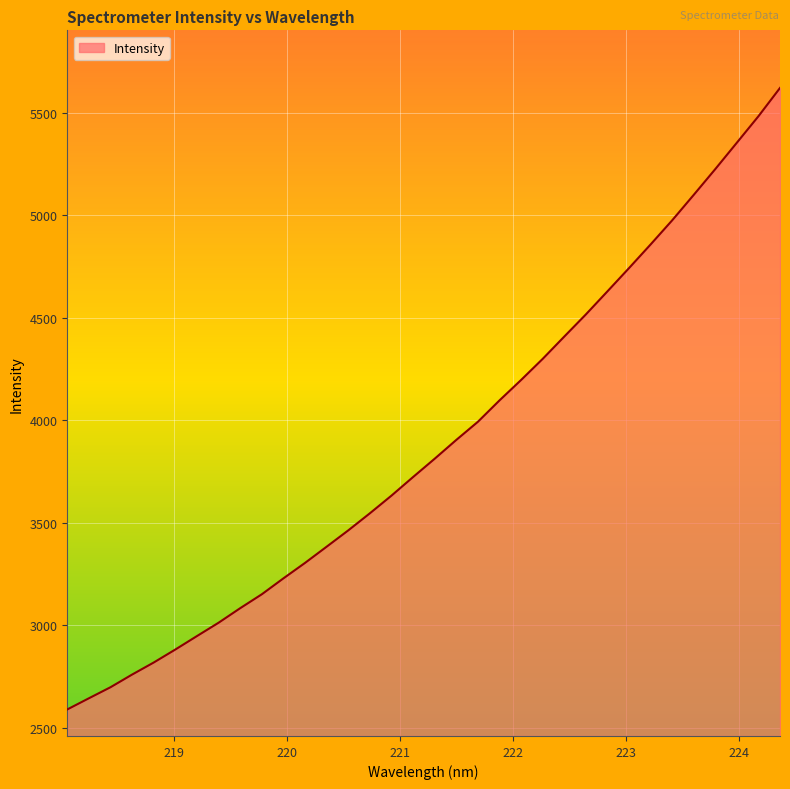

What is the smallest value displayed?

2589.1